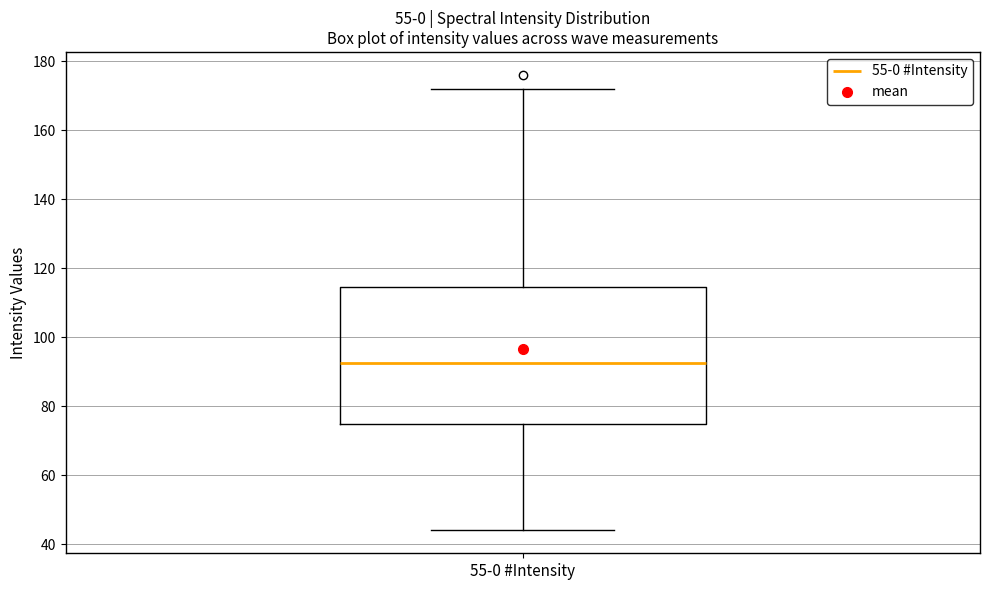

Where does the median line of the box for 55-0 #Intensity sit on the y-axis? The values are not printed on the chart, so give them approximately, as read against the axis.

92